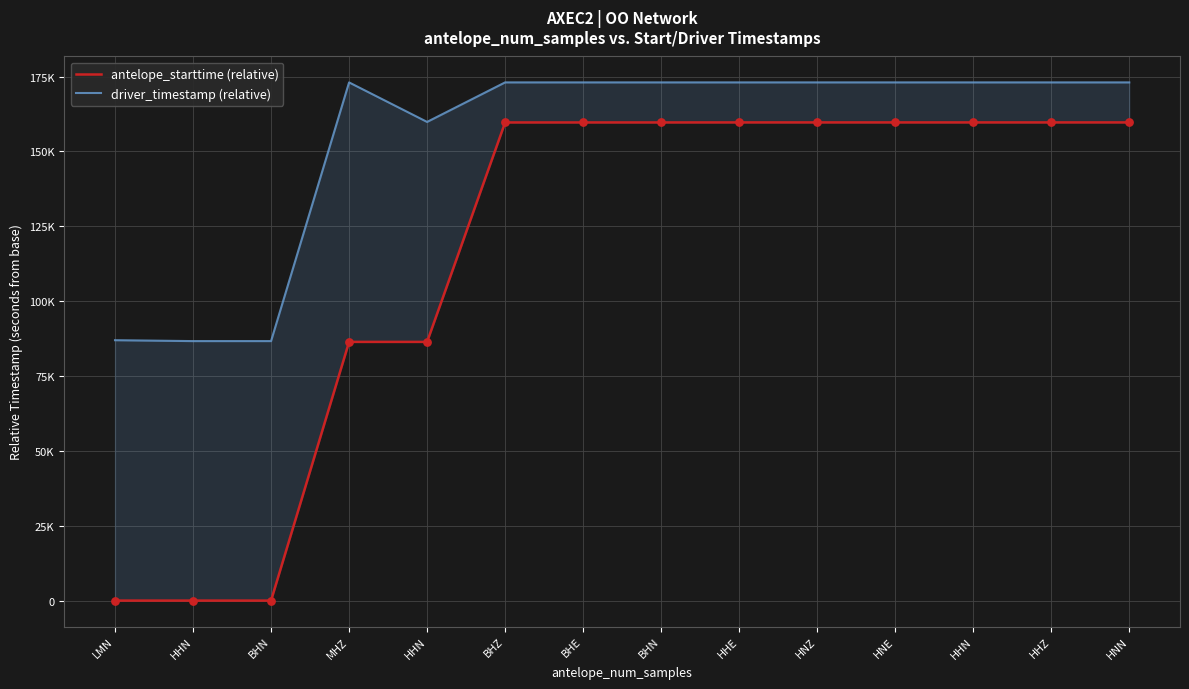

What are all the series names shown in the legend?

antelope_starttime (relative), driver_timestamp (relative)